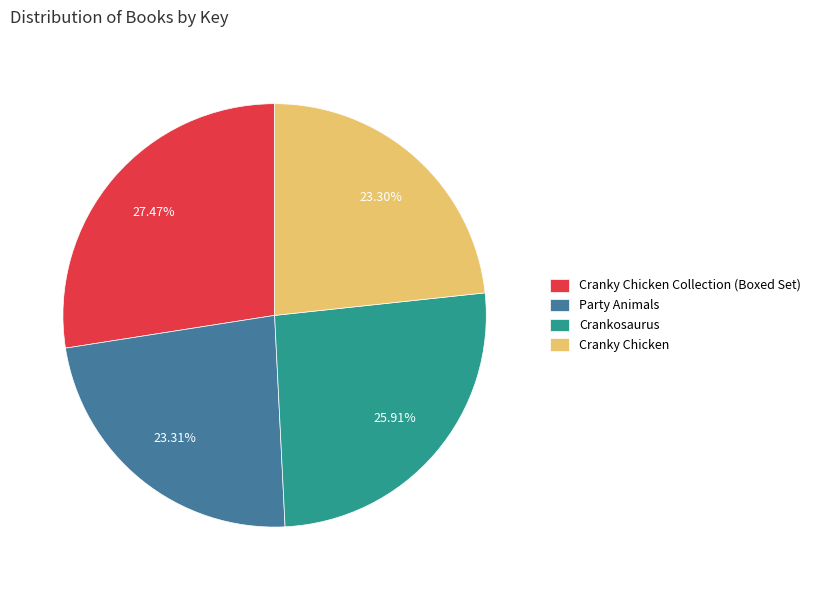

Is Party Animals the majority of the pie?

No